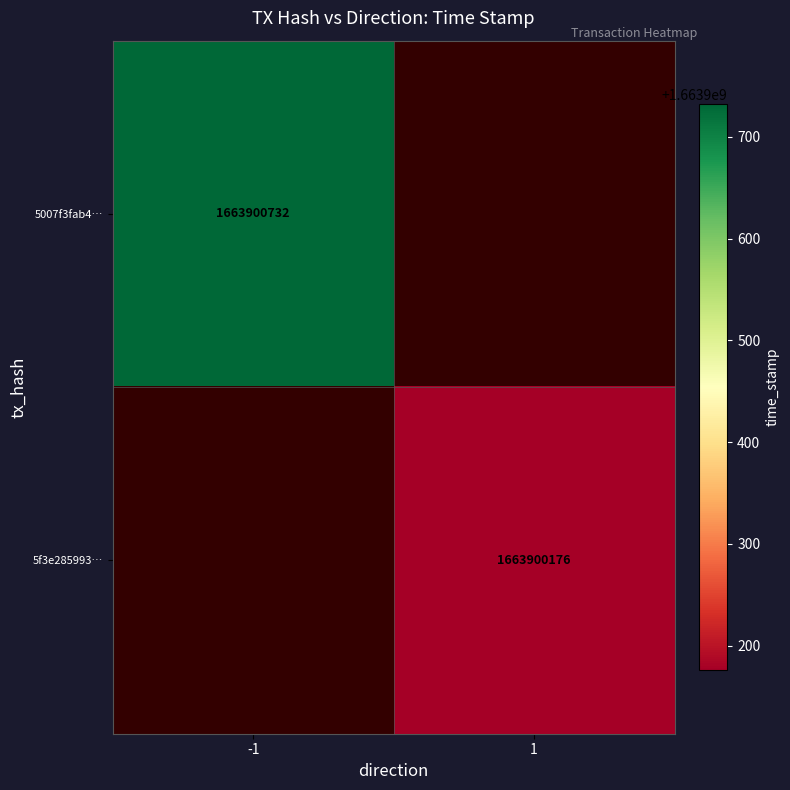

Is it true that 5f3e28599329d4930cbd8506bd40220a3b38c8e equals 1 at direction?

False